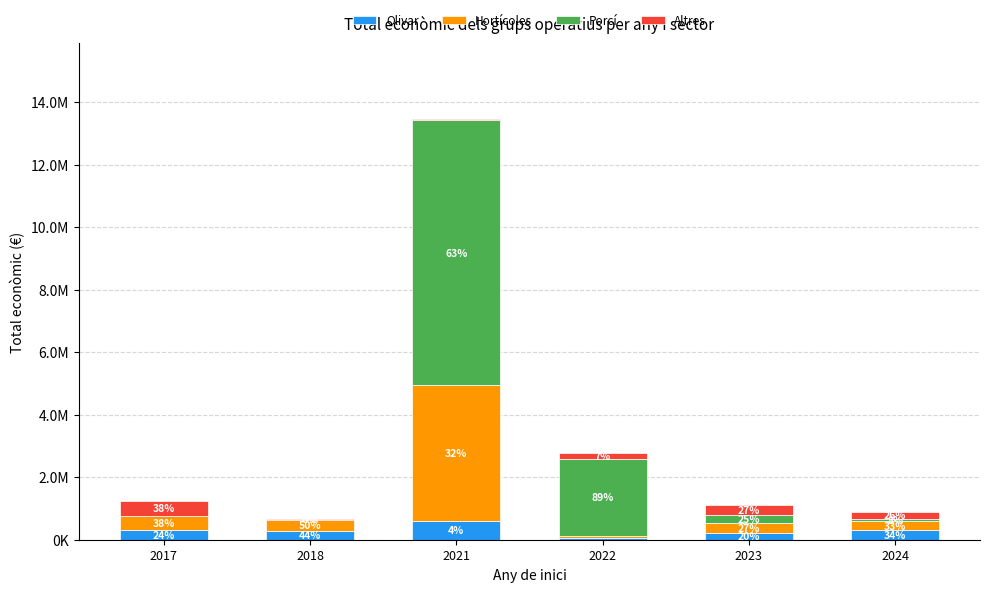

Are the bars grouped side by side (vs. stacked)?

No